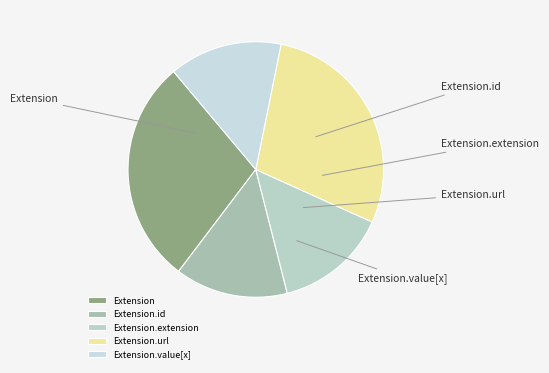

Is there any slice that represents more than half of the pie?

No